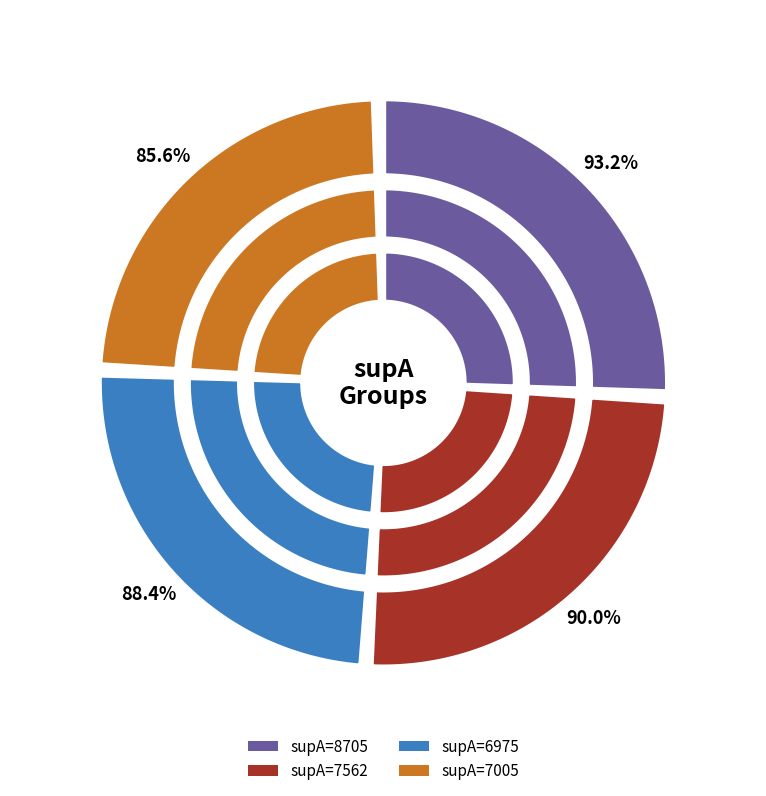

Does any single category account for the majority?

No